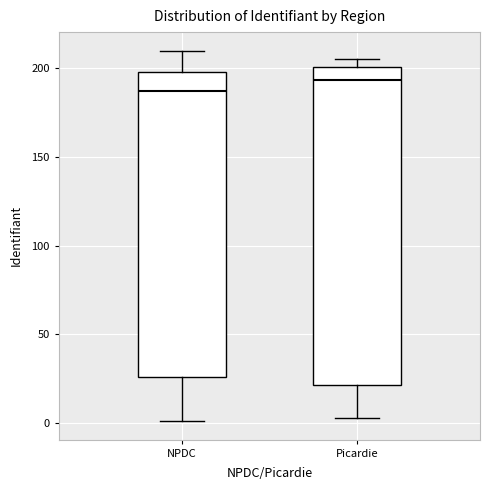

Reading left to right, transcribe this box plot: for each box, give where its median line is, the range the box spans, and where its two whiskers end, as read against the y-axis. The values are not printed on the chart, so give them approximately, as read against the axis.

NPDC: median 190, box 25 to 200, whiskers 0 to 210
Picardie: median 195, box 20 to 200, whiskers 5 to 205